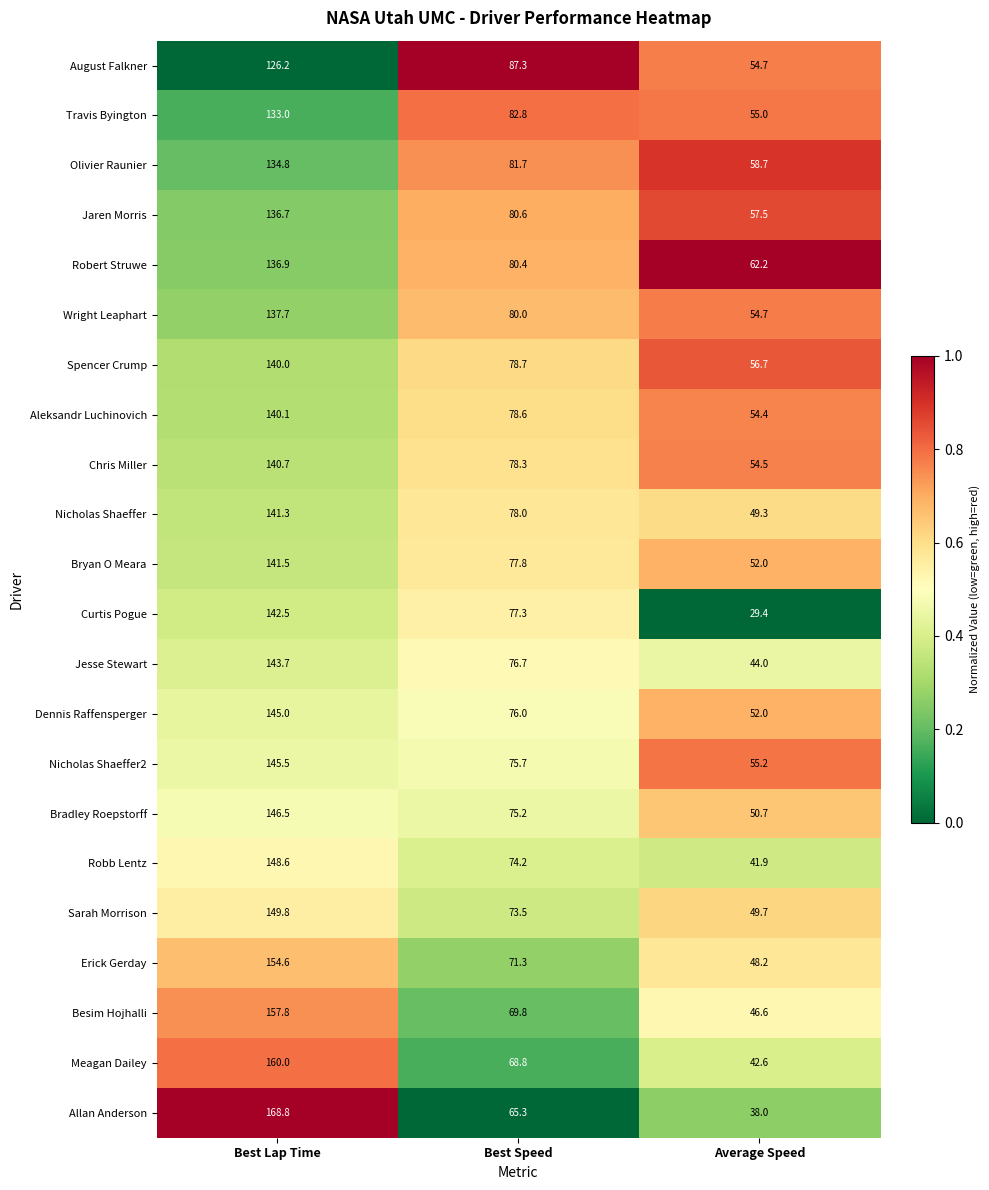

Where does the Olivier Raunier series first go above 81?

Best Lap Time